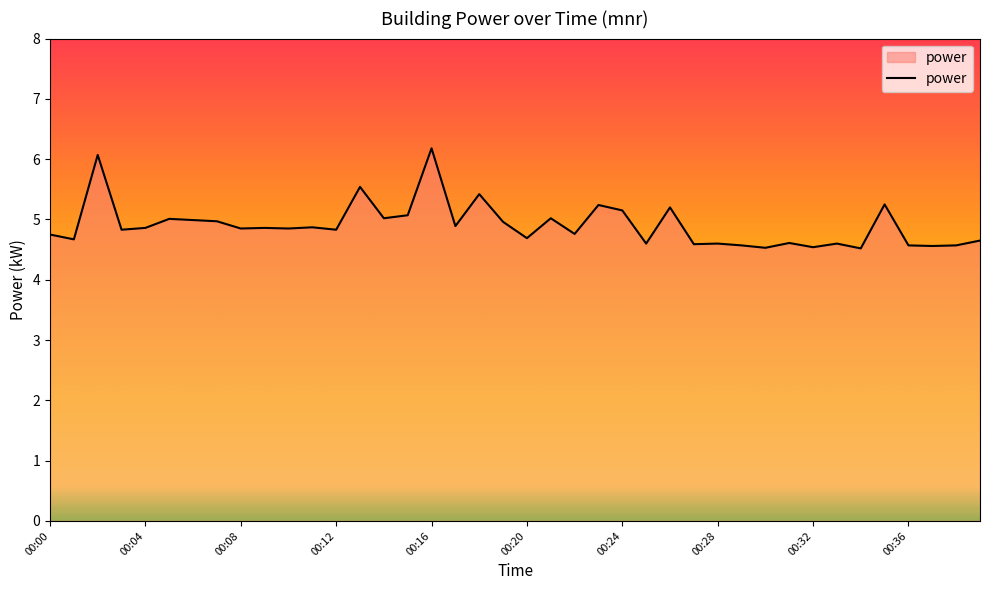

What is the greatest value displayed?

6.2